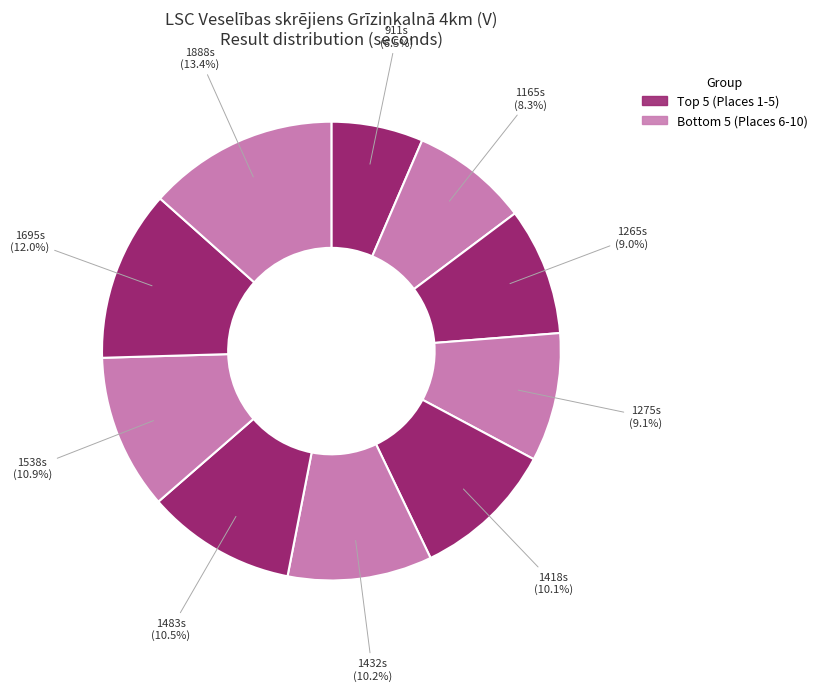

How many slices are in this pie chart?

10